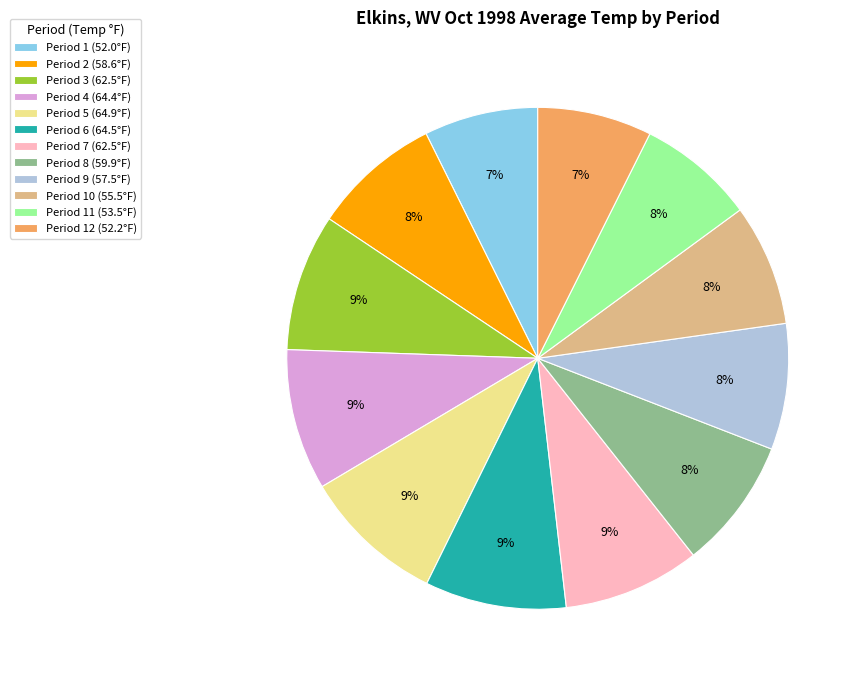

True or false: Period 5 (64.9°F) accounts for 9% of the total.

True